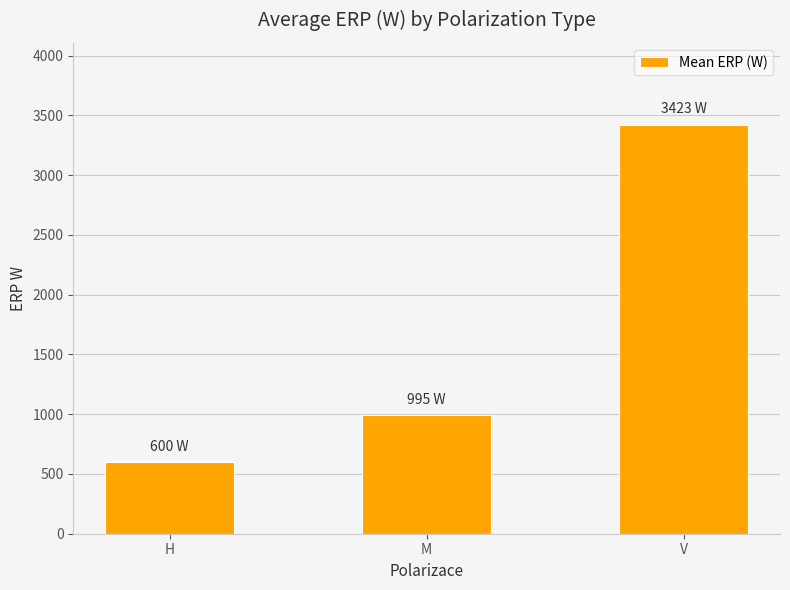

How many data points does each series have?

3